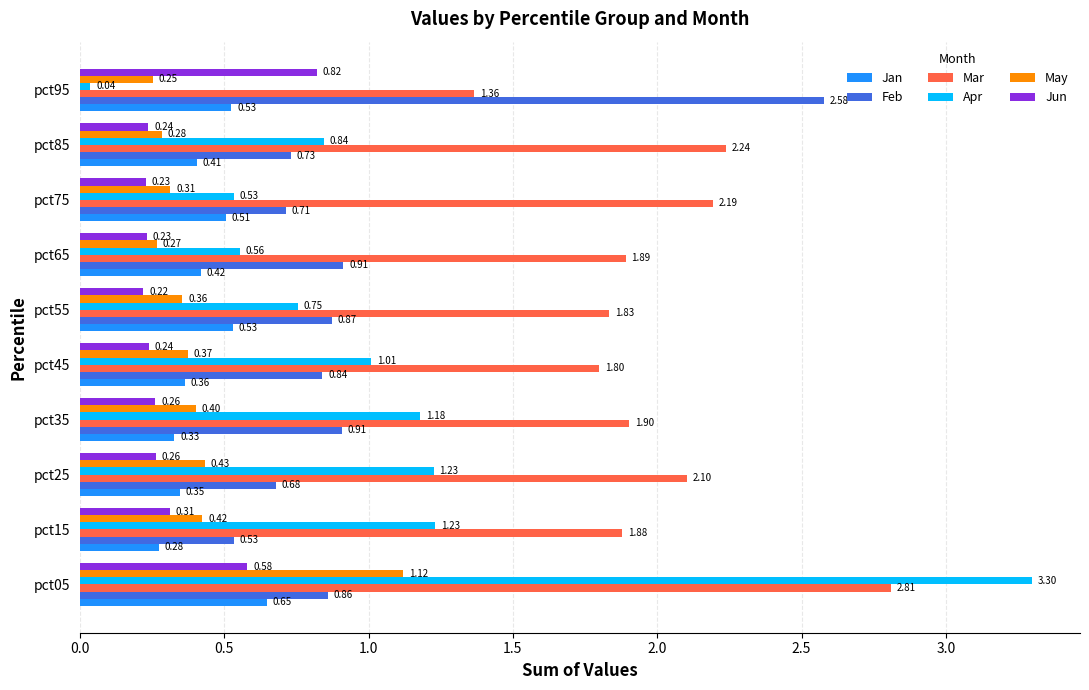

What is the average value of the May series?

0.4